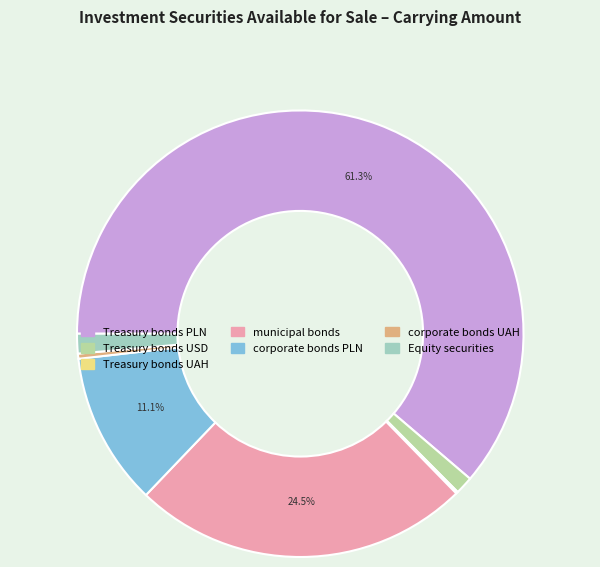

To the nearest percent, what is the difference between the Treasury bonds PLN and Treasury bonds USD slice percentages?

60%